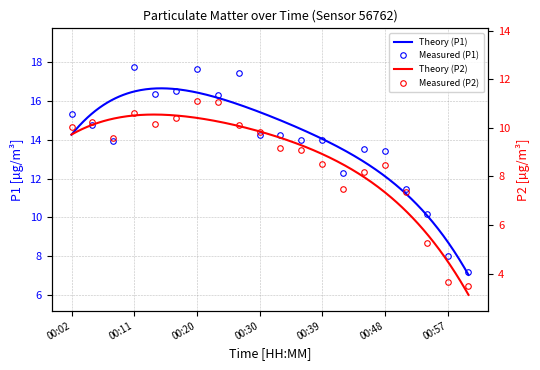

What is the label of the 19th point from the right?

00:05